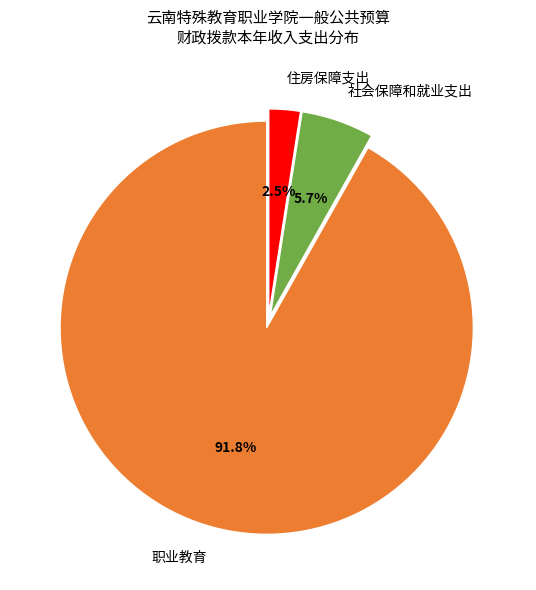

What is the largest slice in the pie chart?

职业教育